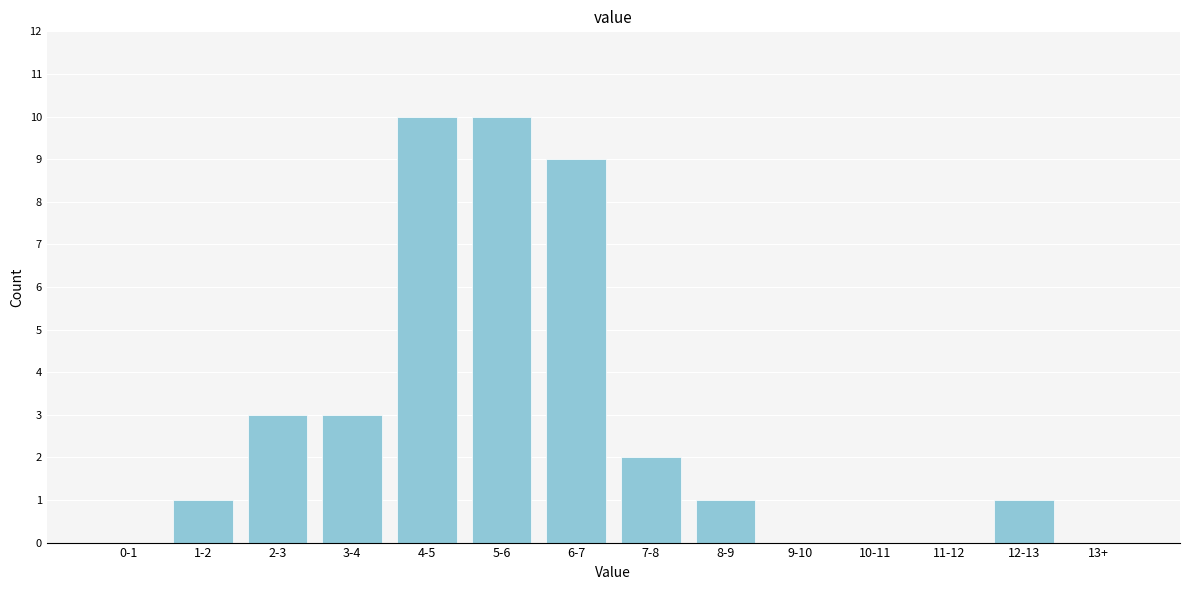

Reading left to right, extract all data points from this chart.

0-1=0	1-2=1	2-3=3	3-4=3	4-5=10	5-6=10	6-7=9	7-8=2	8-9=1	9-10=0	10-11=0	11-12=0	12-13=1	13+=0